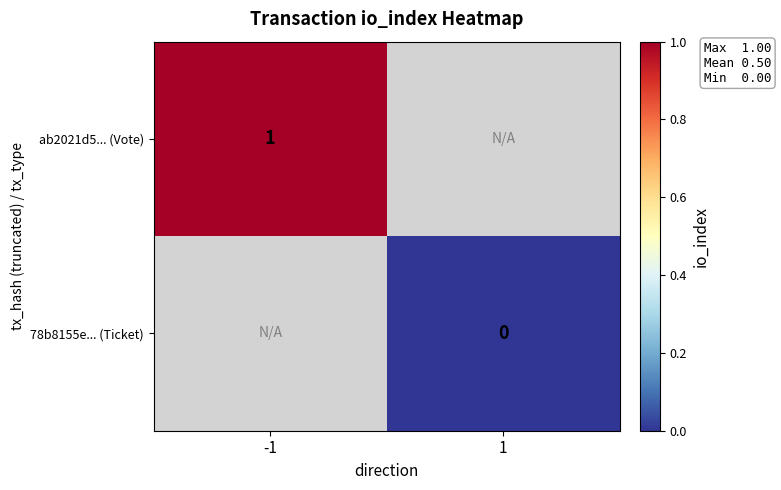

Is the value of 78b8155e... (Ticket) at 1 greater than the value of ab2021d5... (Vote) at -1?

No